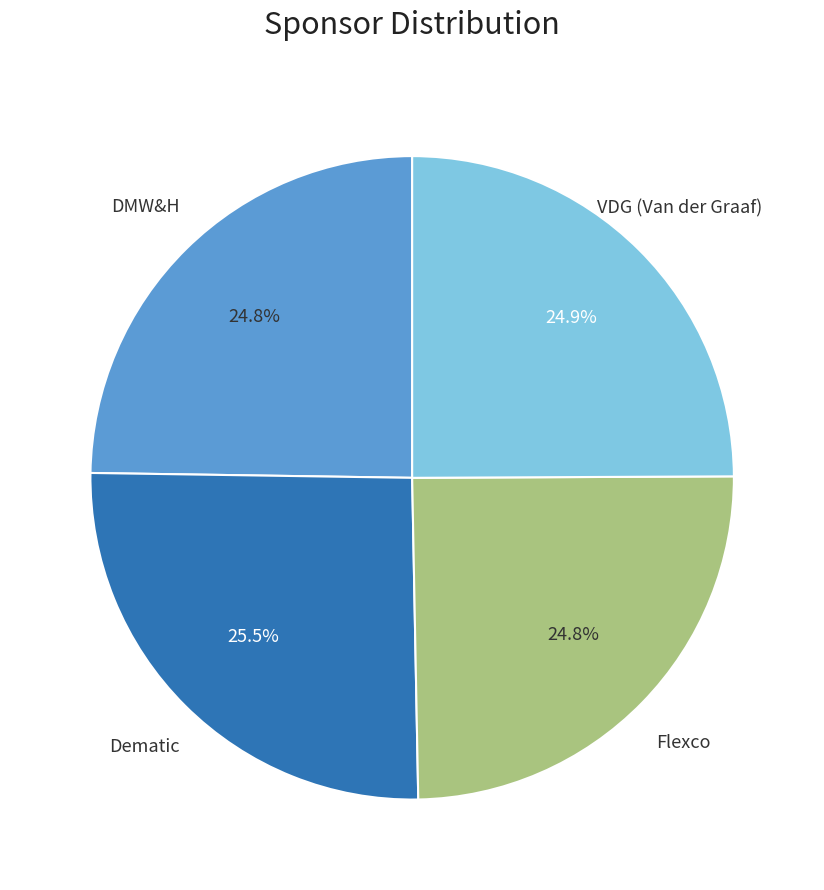

Is there any slice that represents more than half of the pie?

No